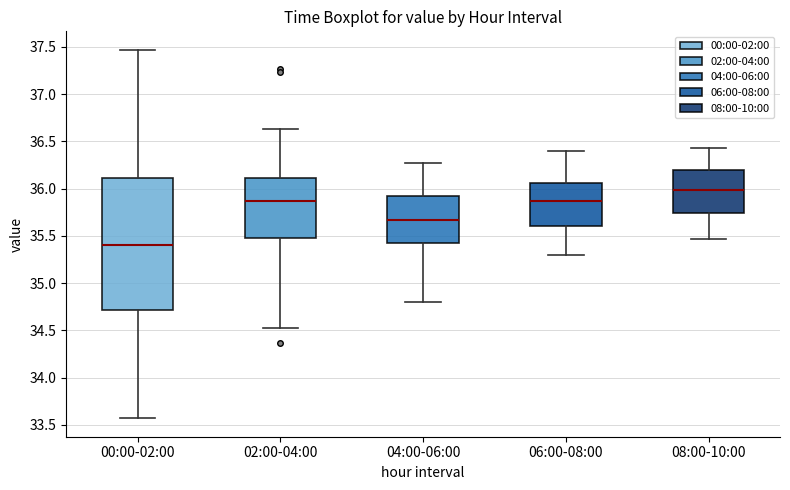

Reading left to right, read every box against the y-axis: the position of its median line, the range the box covers, and the ends of its whiskers. The values are not printed on the chart, so give them approximately, as read against the axis.

00:00-02:00: median 35.40, box 34.70 to 36.10, whiskers 33.55 to 37.45
02:00-04:00: median 35.85, box 35.50 to 36.10, whiskers 34.55 to 36.65
04:00-06:00: median 35.65, box 35.45 to 35.90, whiskers 34.80 to 36.25
06:00-08:00: median 35.85, box 35.60 to 36.05, whiskers 35.30 to 36.40
08:00-10:00: median 36.00, box 35.75 to 36.20, whiskers 35.45 to 36.45